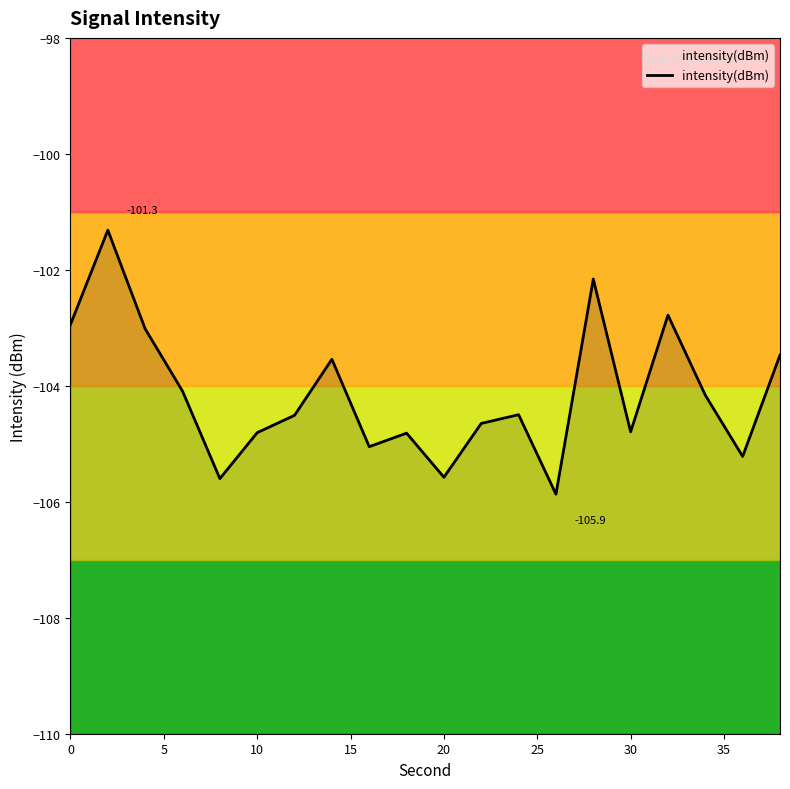

True or false: the data shows -40.5 at 5.

False